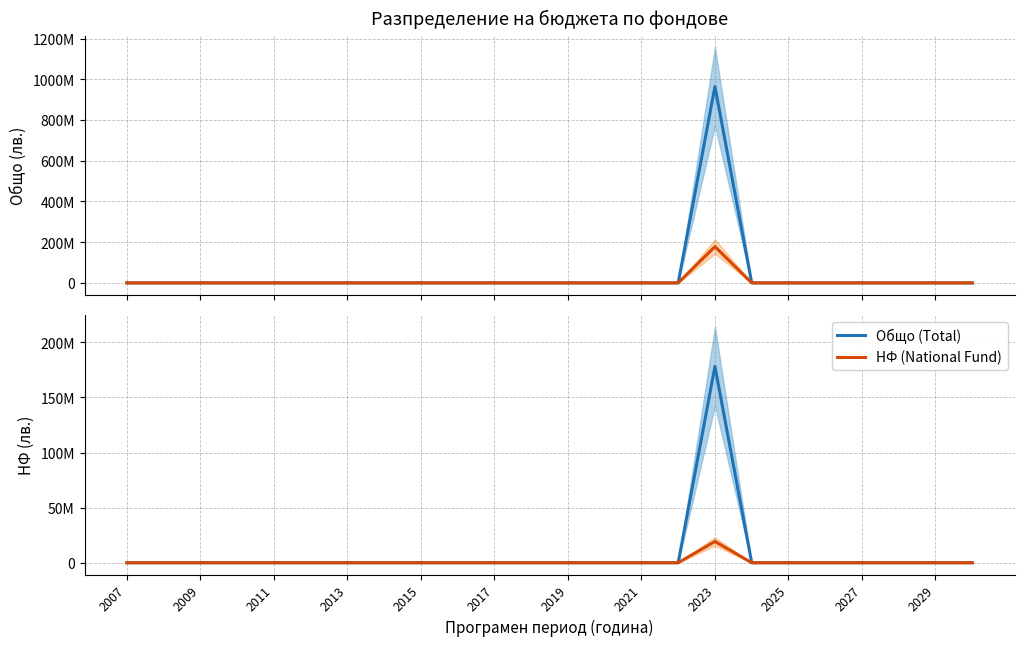

Which series has the largest total across all categories?

Общо (Total)